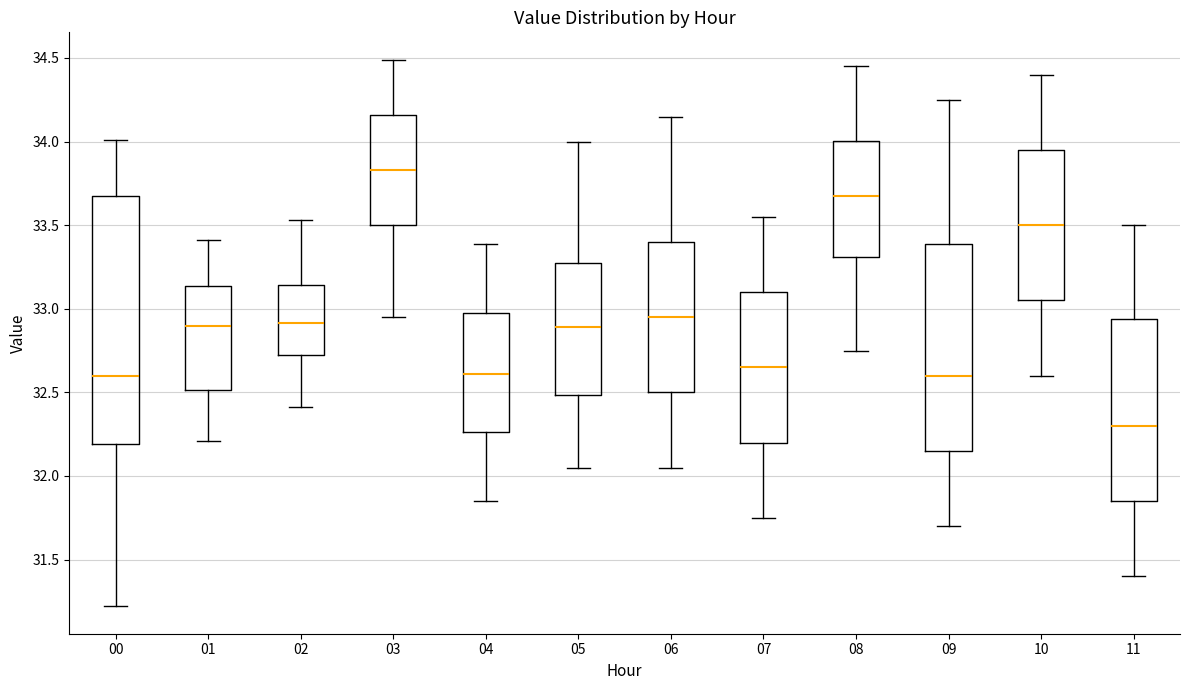

Which box's median line is the highest?

03